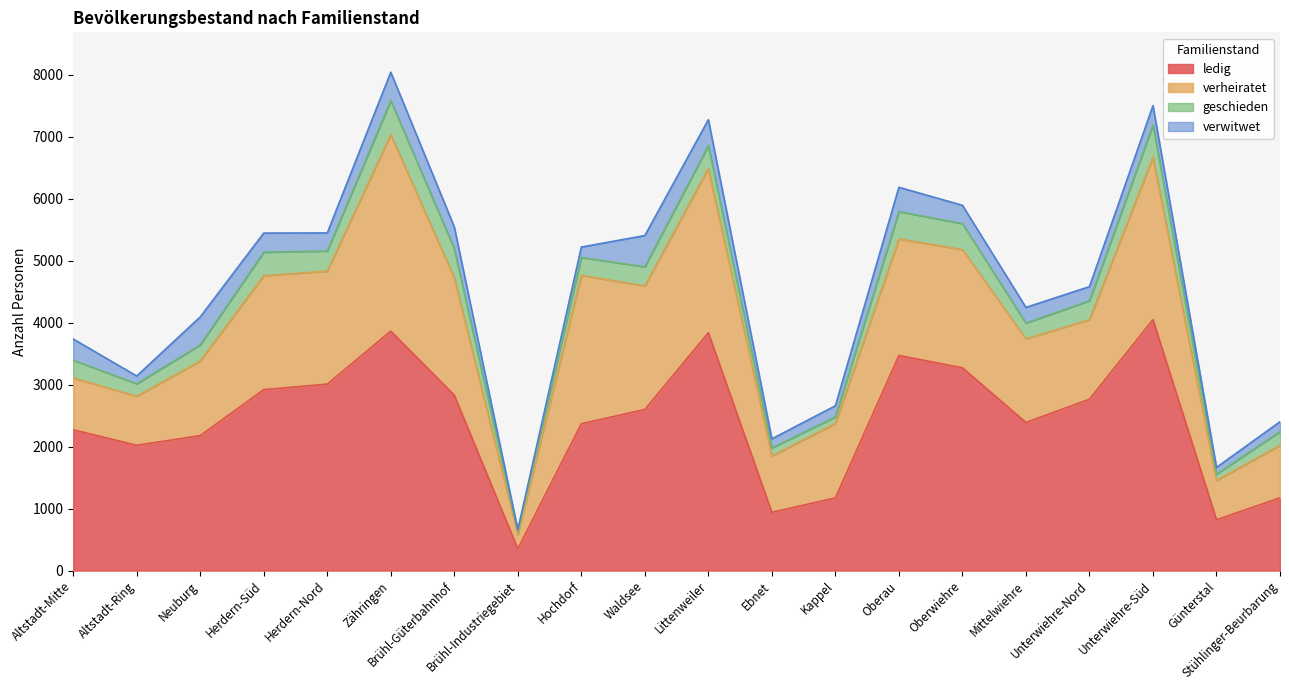

Reading left to right, extract all data points from this chart.

ledig: Altstadt-Mitte=2272	Altstadt-Ring=2022	Neuburg=2178	Herdern-Süd=2920	Herdern-Nord=3009	Zähringen=3865	Brühl-Güterbahnhof=2830	Brühl-Industriegebiet=352	Hochdorf=2369	Waldsee=2600	Littenweiler=3838	Ebnet=940	Kappel=1173	Oberau=3471	Oberwiehre=3272	Mittelwiehre=2390	Unterwiehre-Nord=2766	Unterwiehre-Süd=4049	Günterstal=820	Stühlinger-Beurbarung=1174
verheiratet: Altstadt-Mitte=836	Altstadt-Ring=792	Neuburg=1206	Herdern-Süd=1839	Herdern-Nord=1823	Zähringen=3170	Brühl-Güterbahnhof=1893	Brühl-Industriegebiet=229	Hochdorf=2396	Waldsee=1994	Littenweiler=2652	Ebnet=910	Kappel=1201	Oberau=1882	Oberwiehre=1908	Mittelwiehre=1351	Unterwiehre-Nord=1283	Unterwiehre-Süd=2621	Günterstal=635	Stühlinger-Beurbarung=847
geschieden: Altstadt-Mitte=287	Altstadt-Ring=201	Neuburg=258	Herdern-Süd=380	Herdern-Nord=325	Zähringen=549	Brühl-Güterbahnhof=470	Brühl-Industriegebiet=61	Hochdorf=288	Waldsee=309	Littenweiler=368	Ebnet=129	Kappel=107	Oberau=441	Oberwiehre=419	Mittelwiehre=253	Unterwiehre-Nord=306	Unterwiehre-Süd=521	Günterstal=102	Stühlinger-Beurbarung=223
verwitwet: Altstadt-Mitte=342	Altstadt-Ring=125	Neuburg=452	Herdern-Süd=308	Herdern-Nord=292	Zähringen=459	Brühl-Güterbahnhof=353	Brühl-Industriegebiet=16	Hochdorf=168	Waldsee=504	Littenweiler=419	Ebnet=147	Kappel=179	Oberau=392	Oberwiehre=296	Mittelwiehre=253	Unterwiehre-Nord=227	Unterwiehre-Süd=312	Günterstal=108	Stühlinger-Beurbarung=158